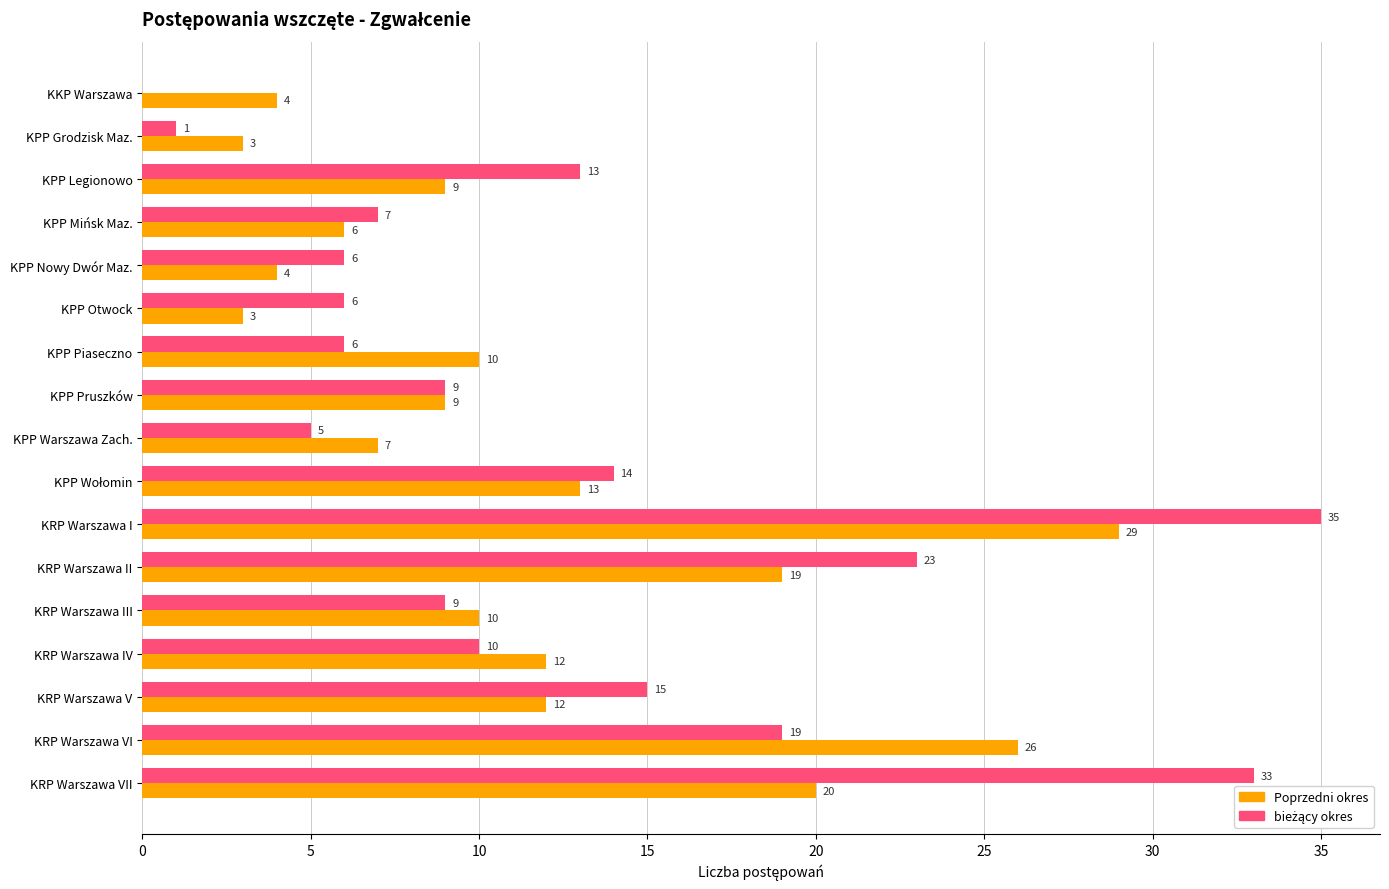

At which category is the sum across all series the highest?

KRP Warszawa I